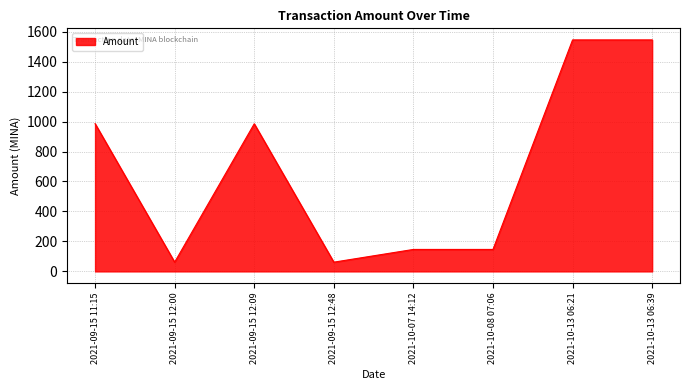

Where is the first local minimum?

2021-09-15 12:00